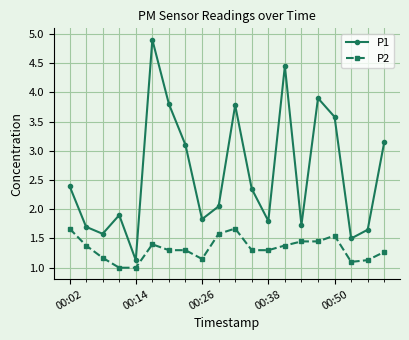

At how many categories does at least one series exceed 3?

8